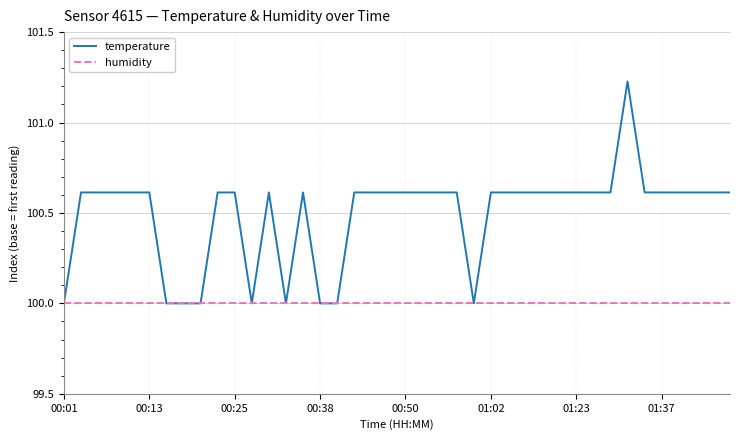

Which series has the widest spread of values?

temperature